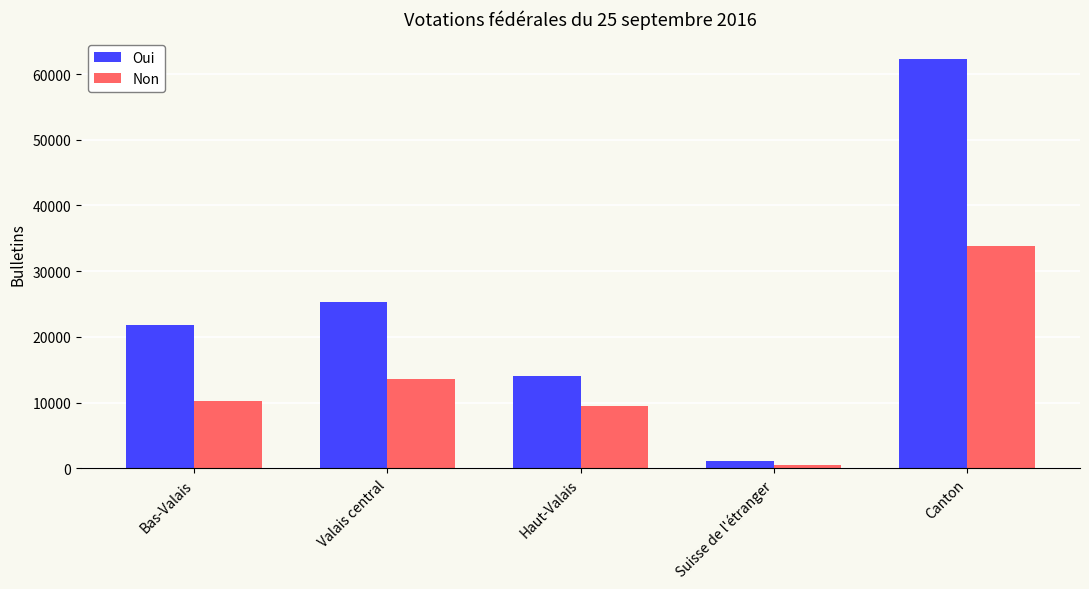

What is the sum of the Non values at Canton and Valais central?

47326